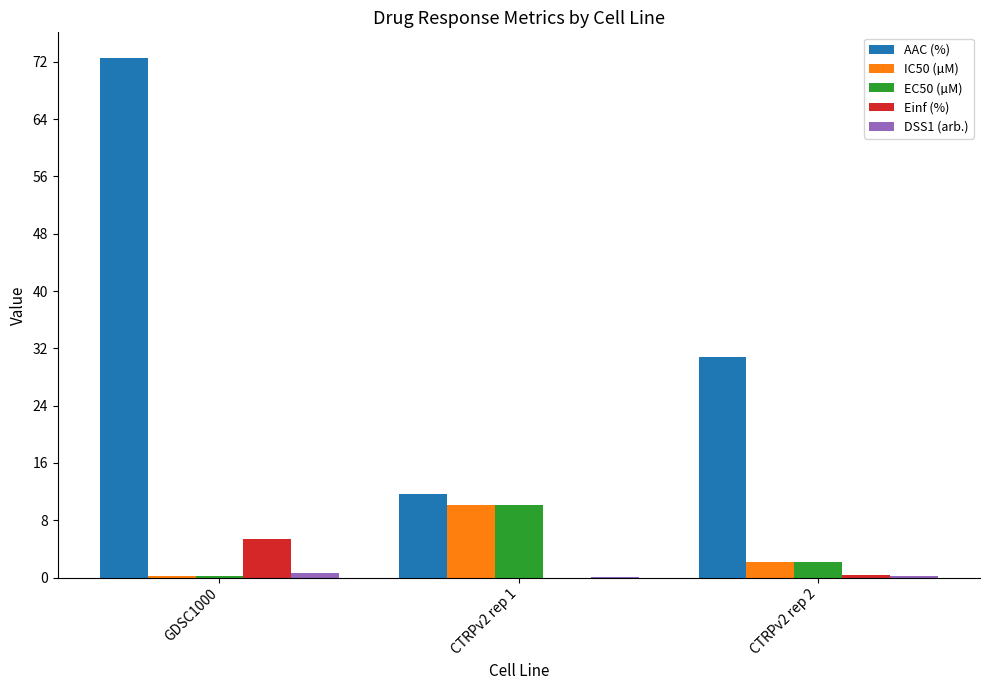

What is the sum of all Einf (%) values?

5.8